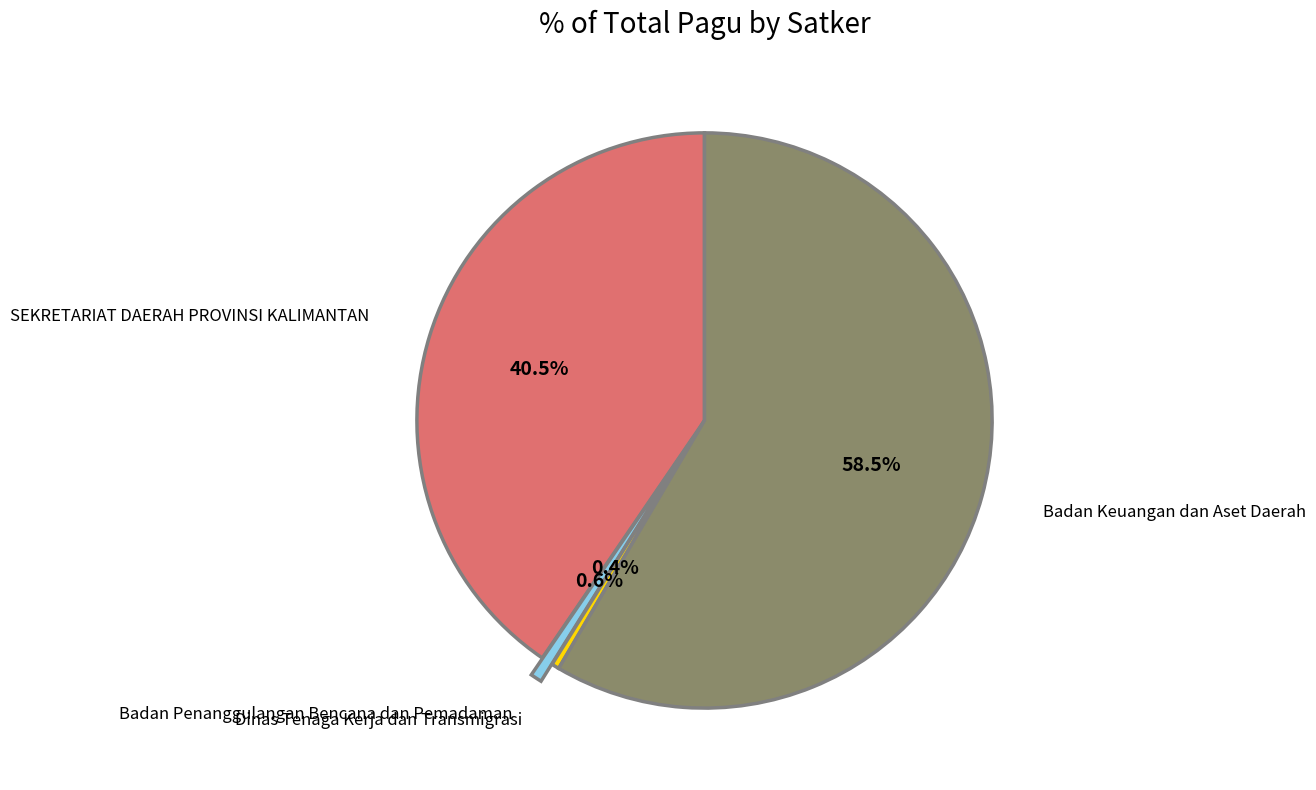

Does any single category account for the majority?

Yes